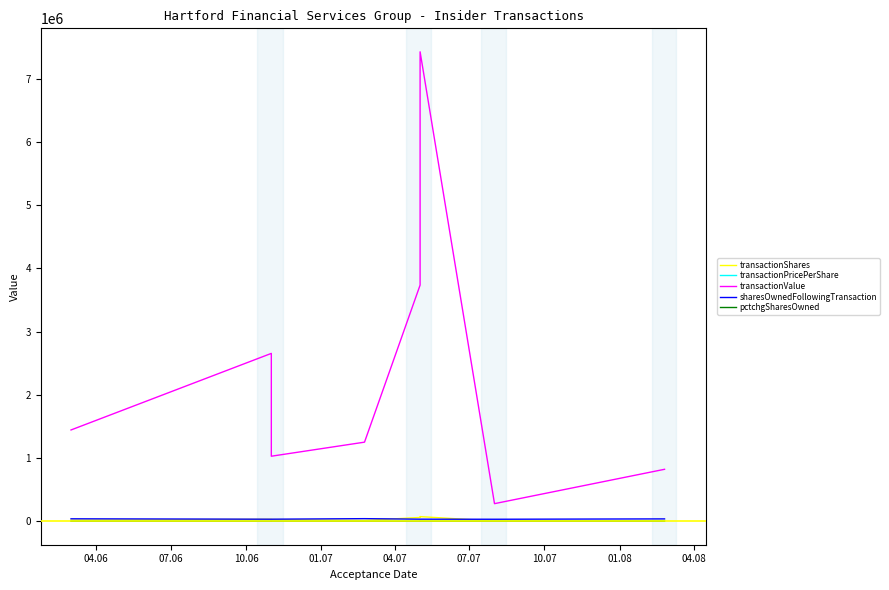

Count the number of categories in the chart.

8